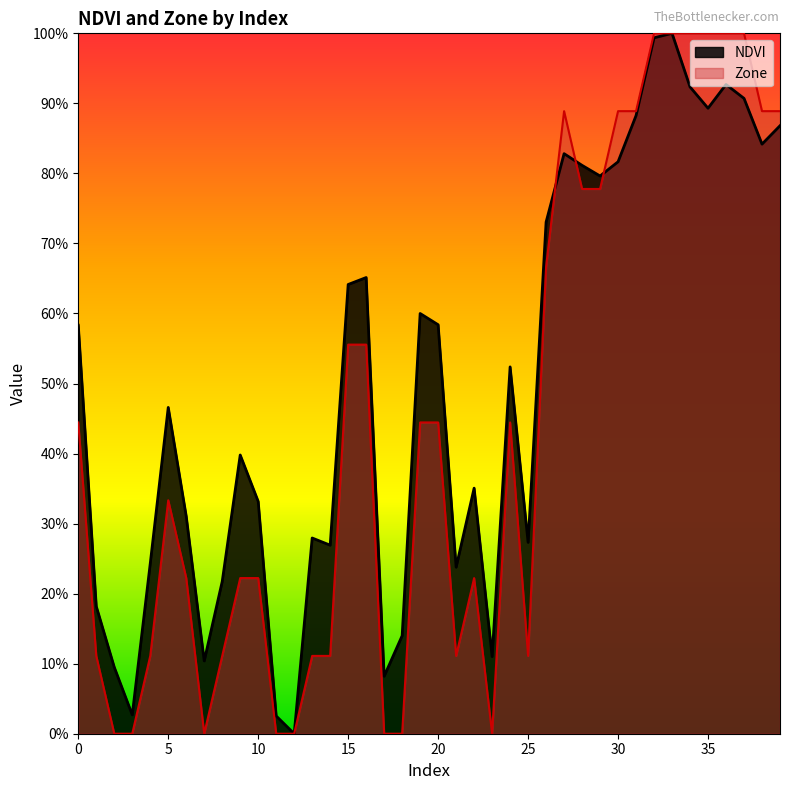

Reading left to right, transcribe all the data shown in this chart.

NDVI: 0.6	0.2	0.1	0.0	0.2	0.5	0.3	0.1	0.2	0.4	0.3	0.0	0.0	0.3	0.3	0.6	0.7	0.1	0.1	0.6	0.6	0.2	0.4	0.1	0.5	0.3	0.7	0.8	0.8	0.8	0.8	0.9	1.0	1.0	0.9	0.9	0.9	0.9	0.8	0.9
Zone: 0.4	0.1	0.0	0.0	0.1	0.3	0.2	0.0	0.1	0.2	0.2	0.0	0.0	0.1	0.1	0.6	0.6	0.0	0.0	0.4	0.4	0.1	0.2	0.0	0.4	0.1	0.7	0.9	0.8	0.8	0.9	0.9	1.0	1.0	1.0	1.0	1.0	1.0	0.9	0.9